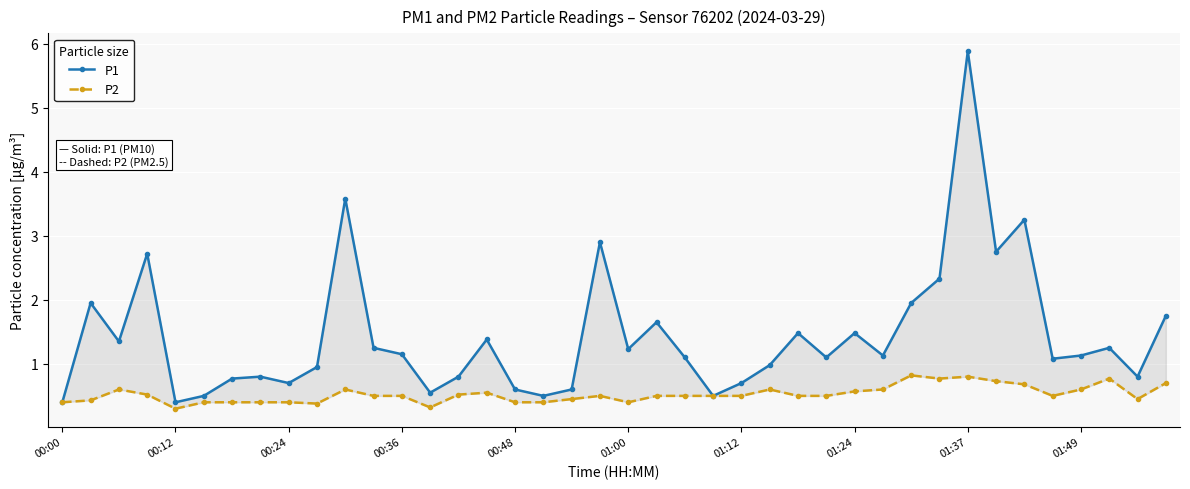

Which series has the largest total across all categories?

P1